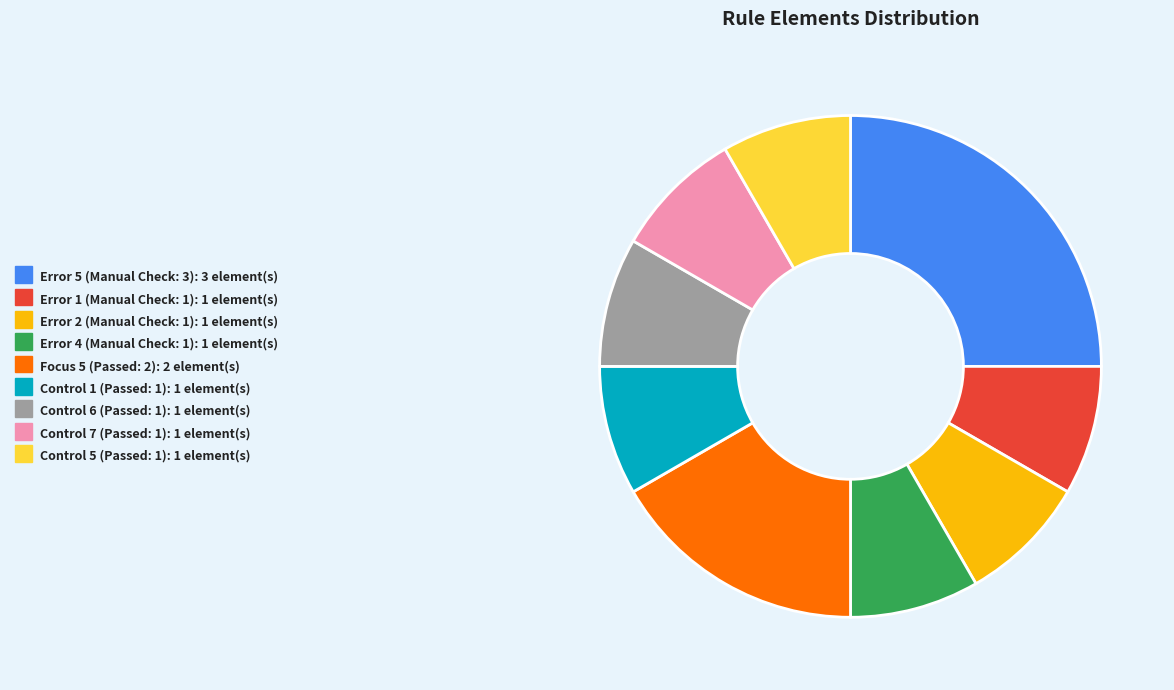

The Error 5 (Manual Check: 3) slice represents 17% of the pie. True or false?

False